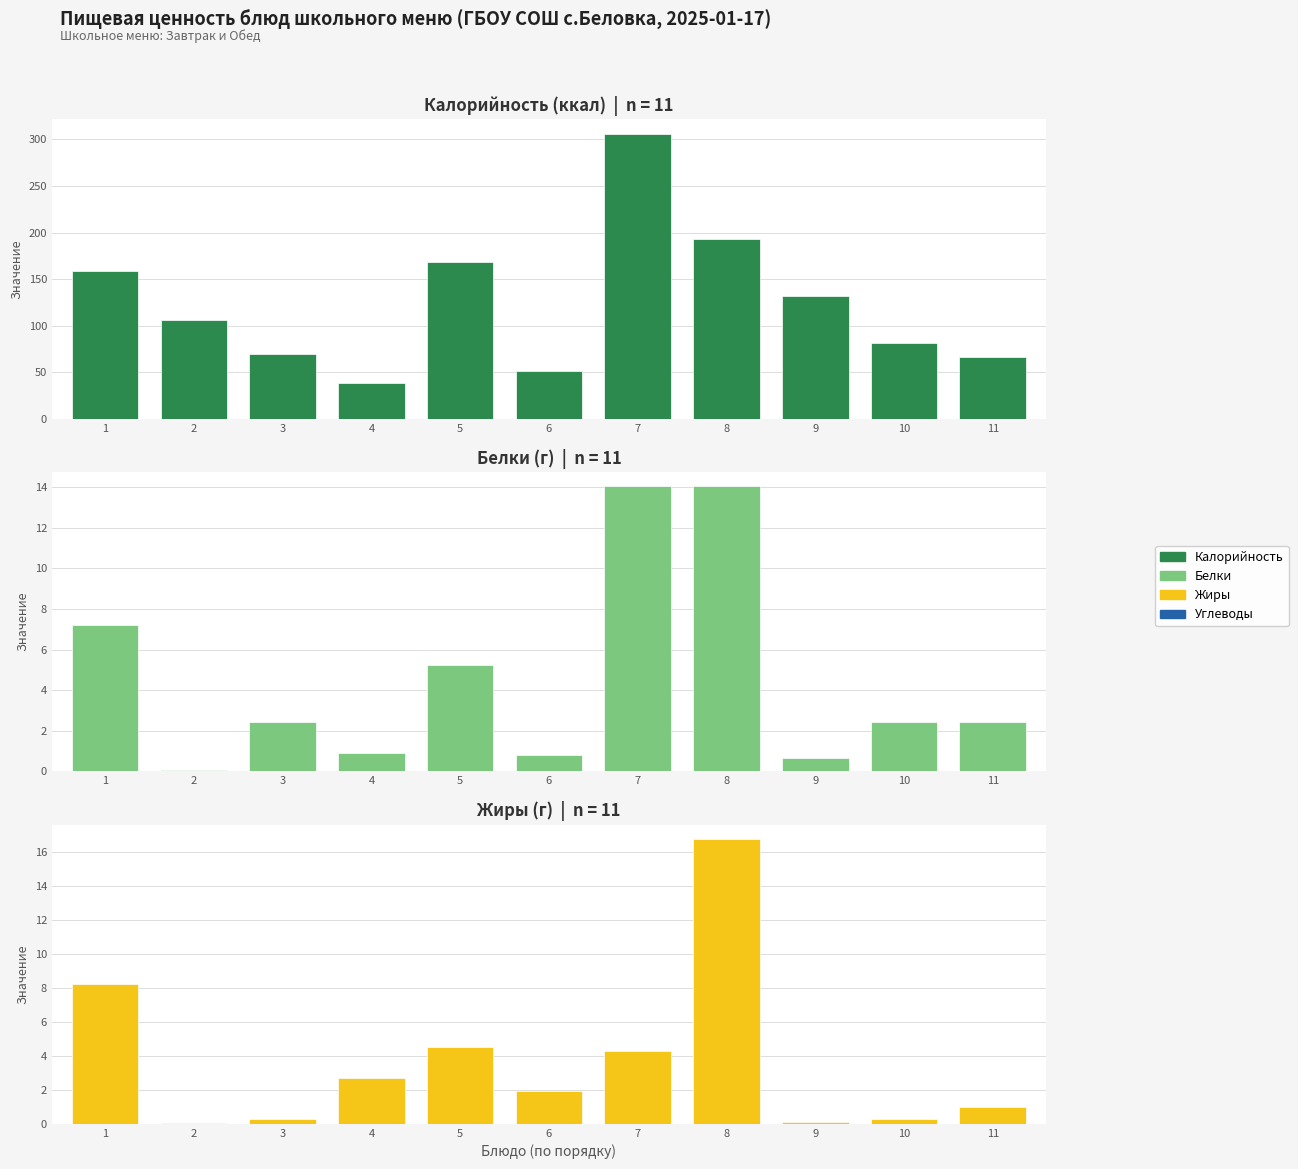

Rank the series by their maximum value, from lowest to highest.

Белки, Жиры, Калорийность